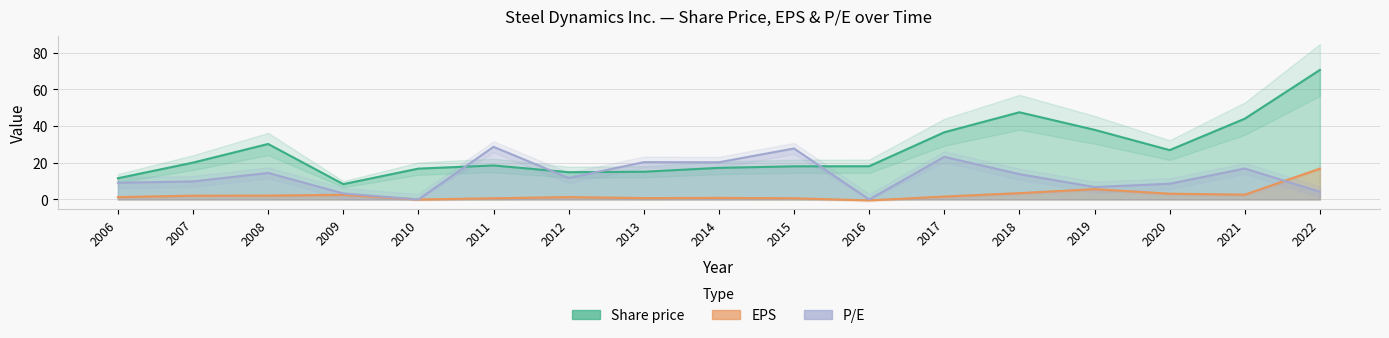

List the series in order of their overall mean, highest first.

Share price, P/E, EPS